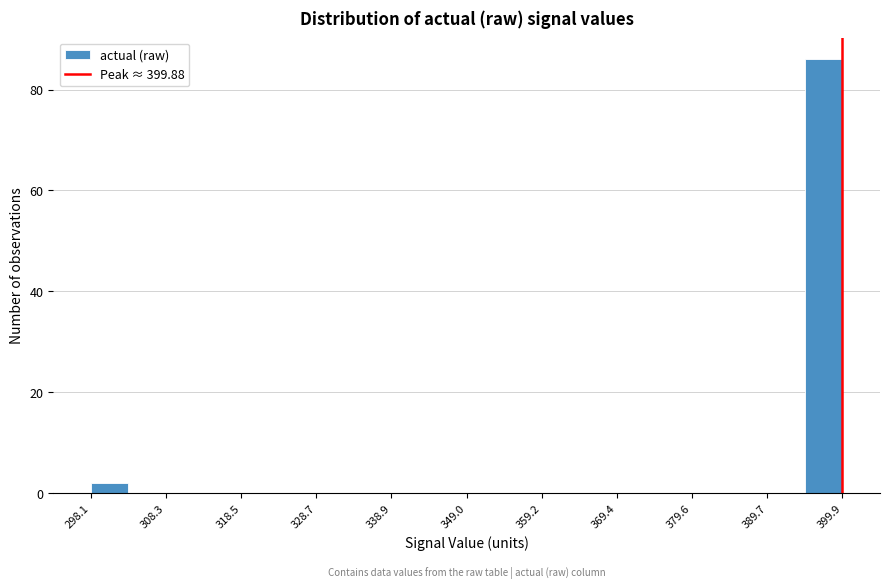

Read against the x-axis, roughly where is the centre of the tallest bar?

398